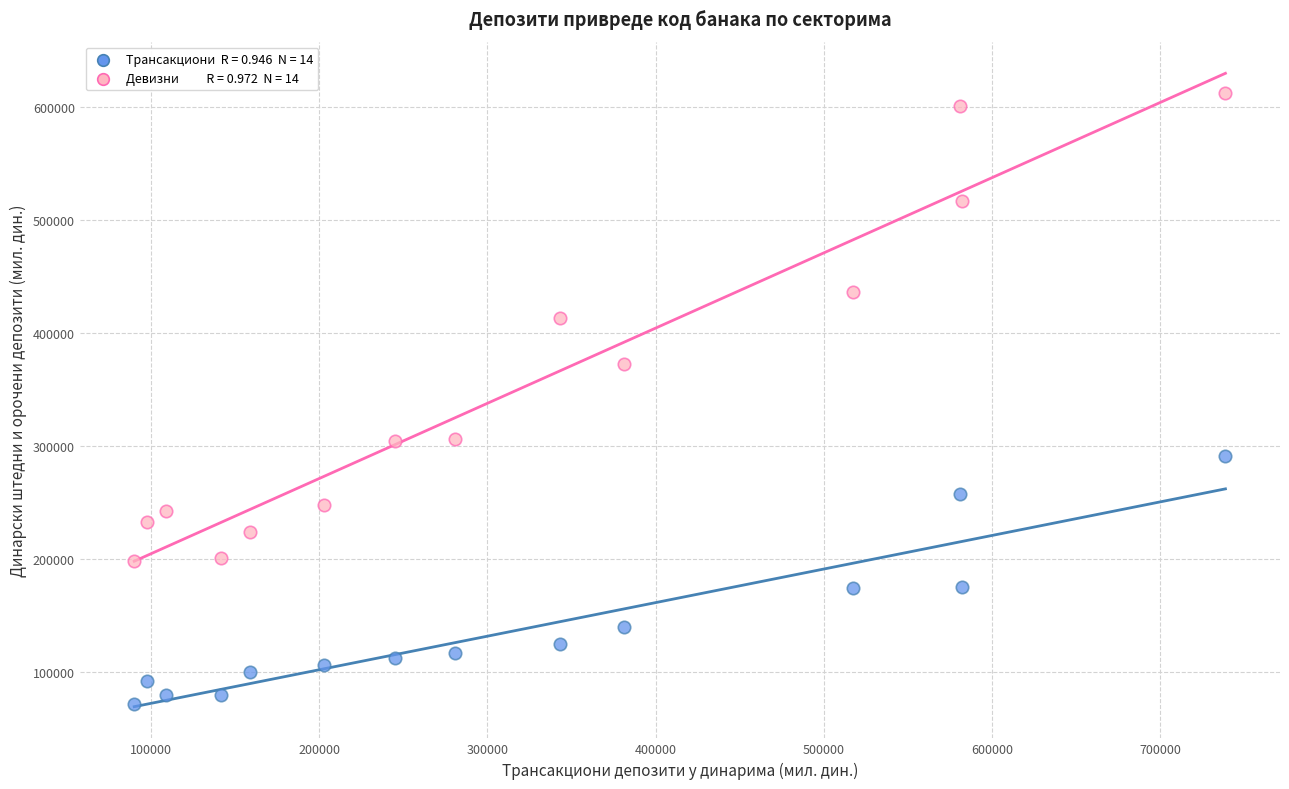

Across all series, what Y value is closest to 342462?

372433.5